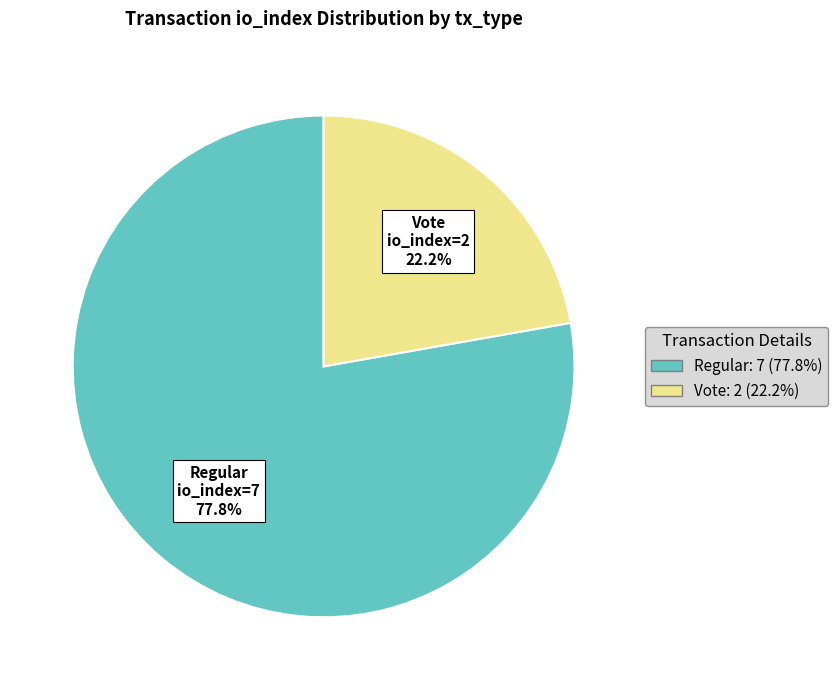

Which has a higher value, Regular (io_index=7) or Vote (io_index=2)?

Regular (io_index=7)